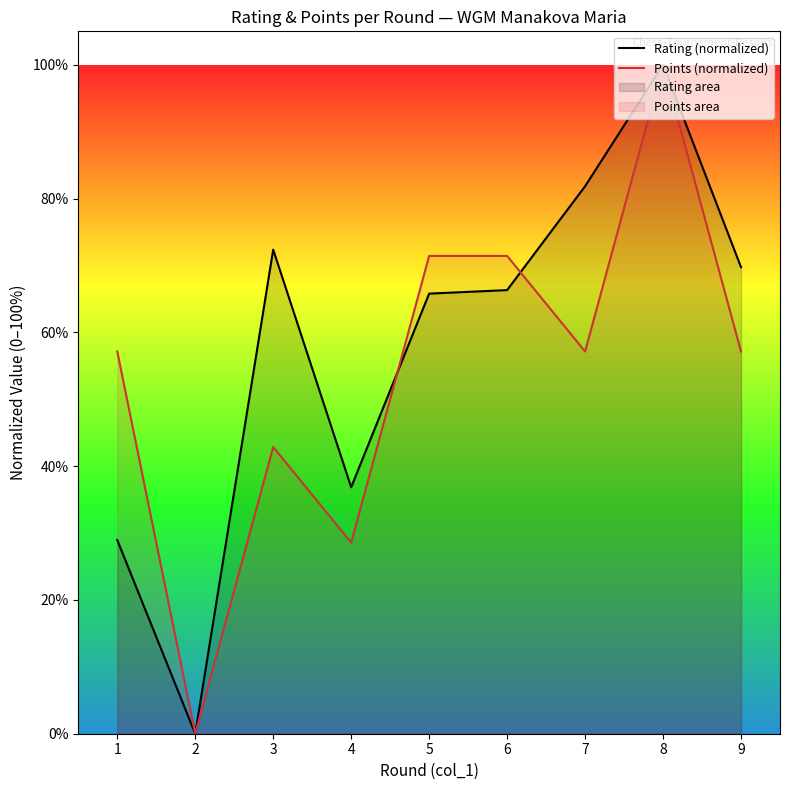

Where is the first local maximum for Points (normalized)?

3